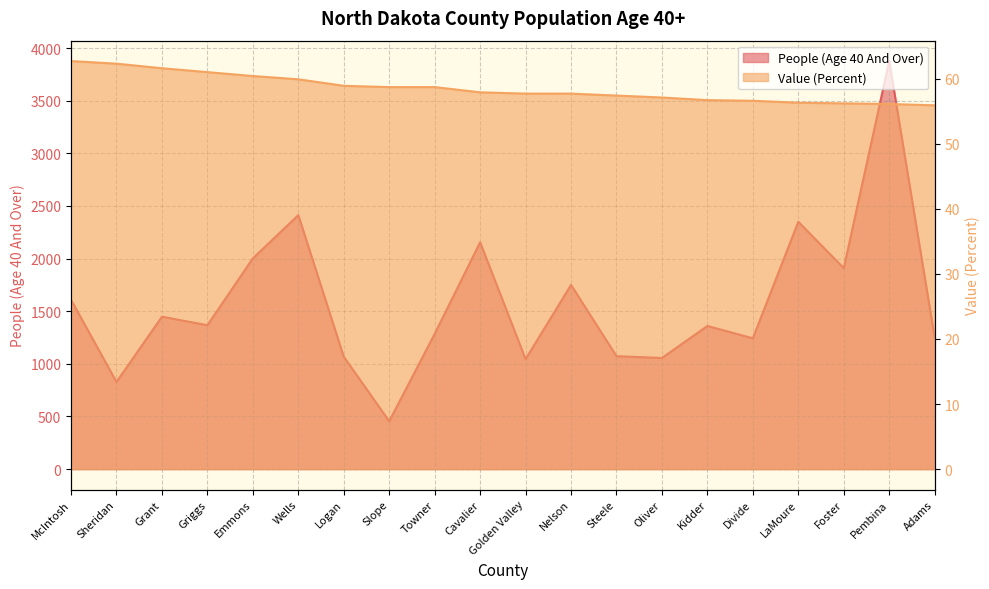

The value of People (Age 40 And Over) at Adams is 2228.1. True or false?

False